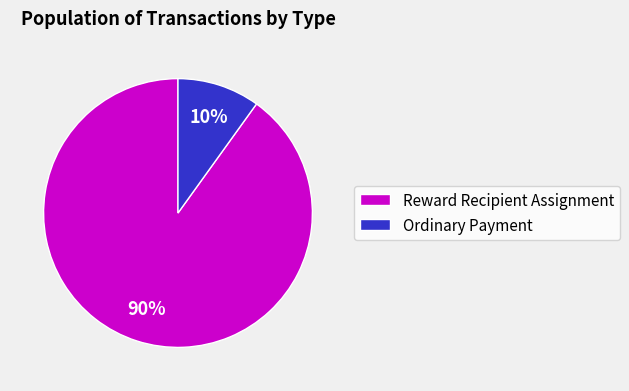

Is the sum of Reward Recipient Assignment and Ordinary Payment greater than half?

Yes